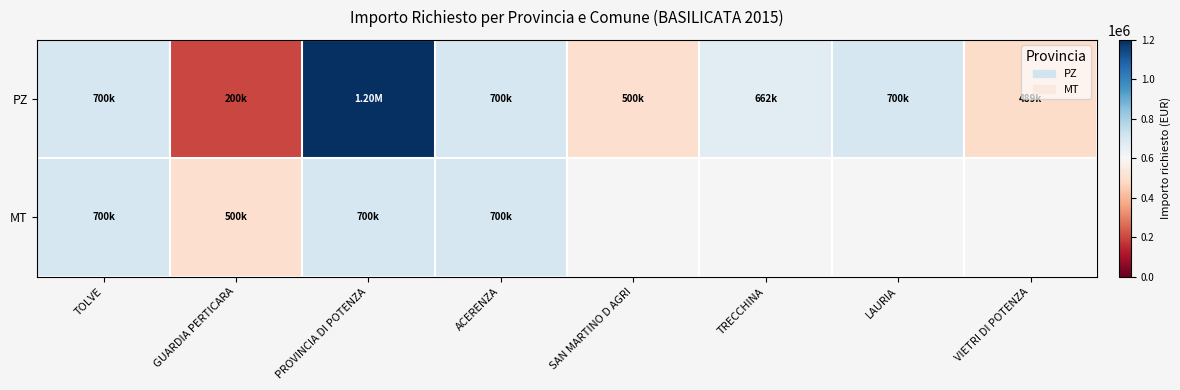

At which category is the sum across all series the highest?

PROVINCIA DI POTENZA